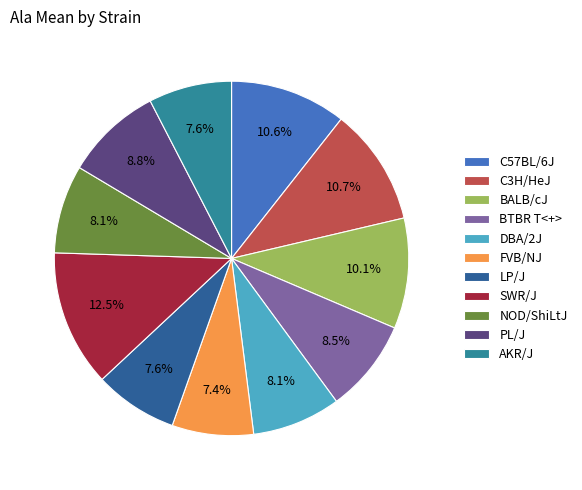

To the nearest percent, what percentage of the pie is PL/J?

9%